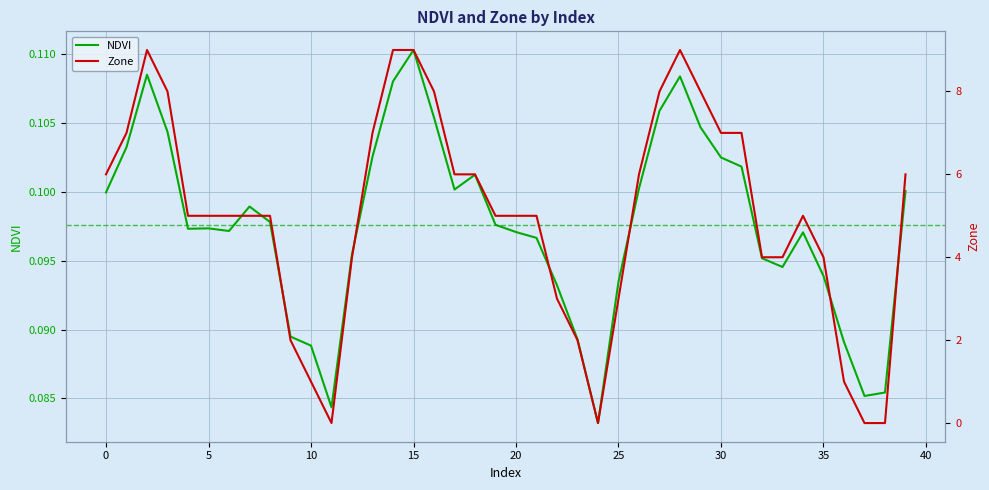

What is the sum of all Zone values?

199.0